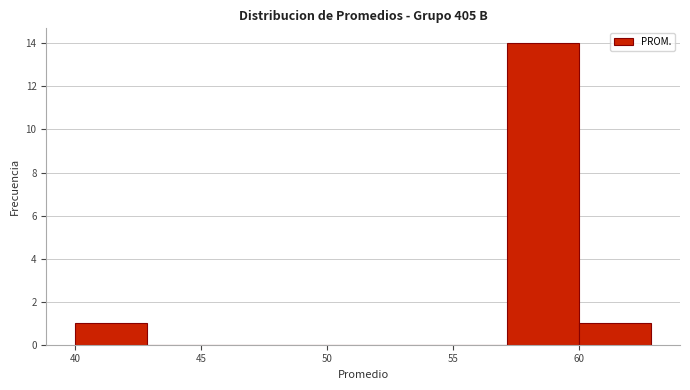

How tall is the bar that spans 40.0 to 43.0 on the x-axis? Neither the bar edges nor the heights are printed on the chart, so give them approximately, as read against the axes.

1